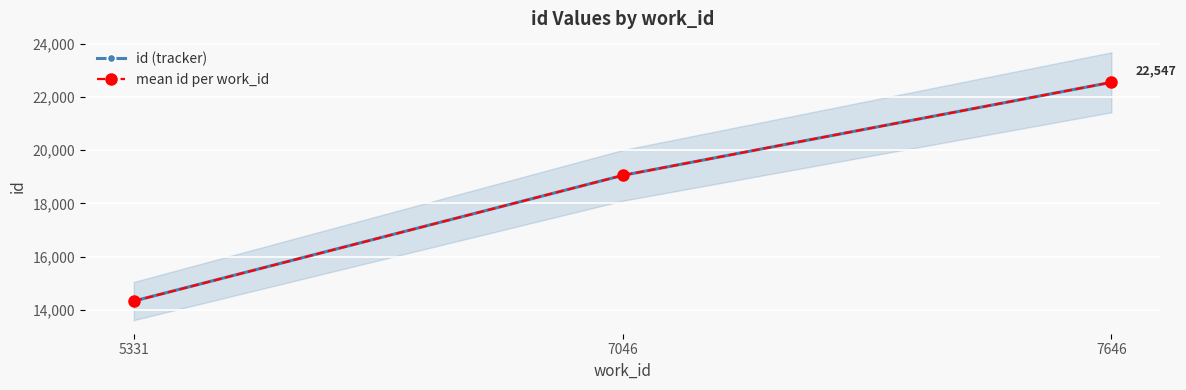

Is it true that mean id per work_id equals 23728.9 at 5331?

False